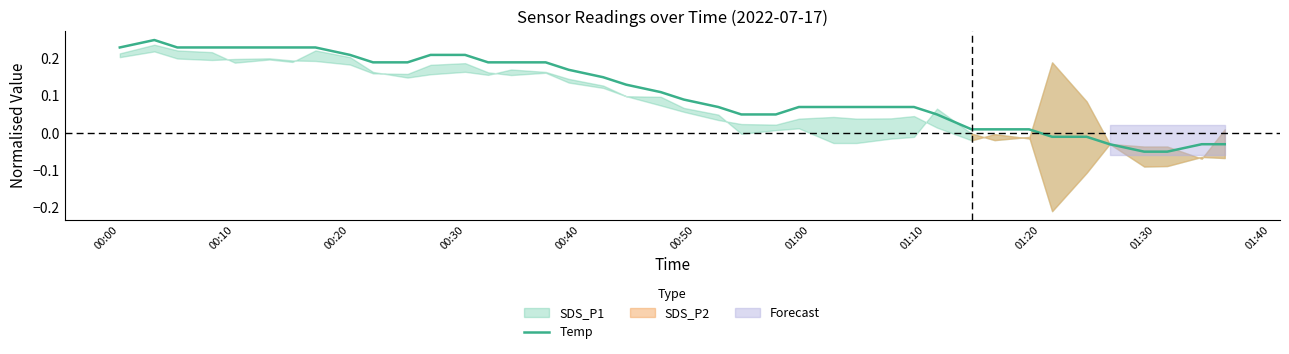

How many points are higher than both their immediate neighbors (excluding endpoints)?

1